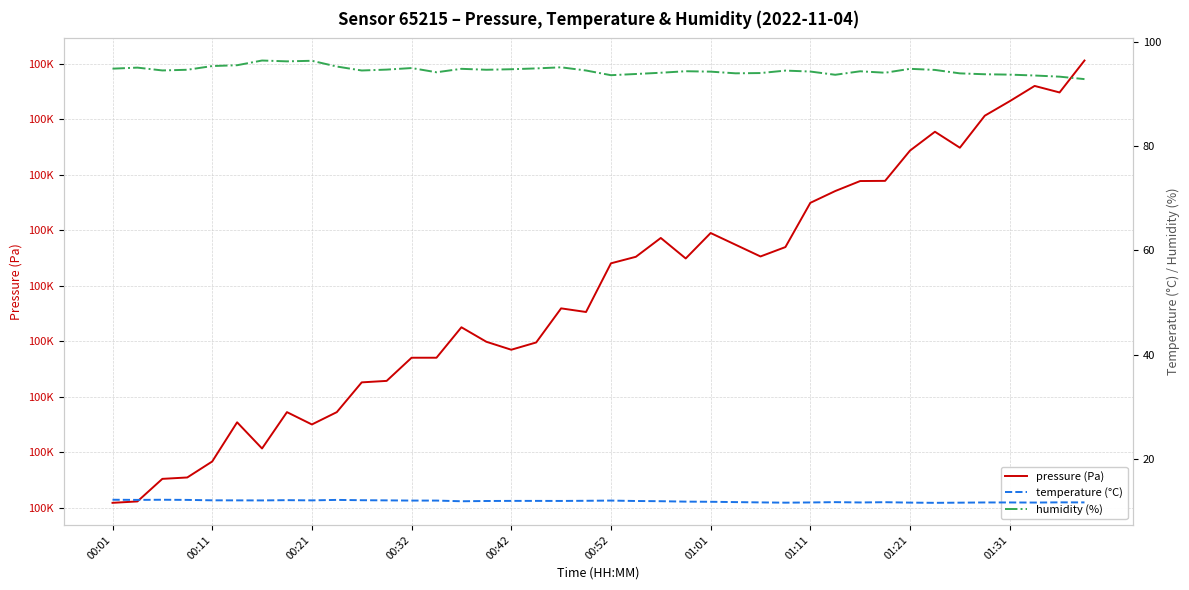

True or false: temperature (°C) and humidity (%) intersect in this chart.

False